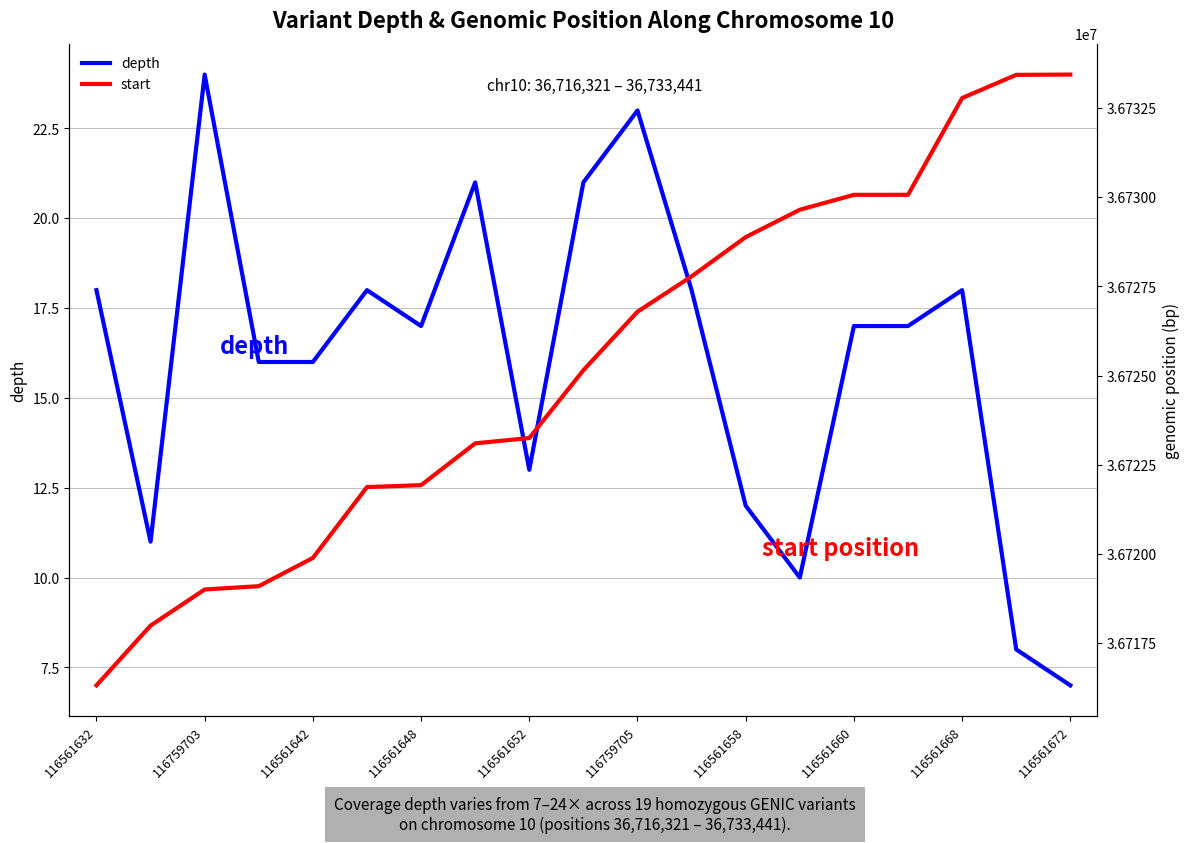

What is the sum of all depth values?

305